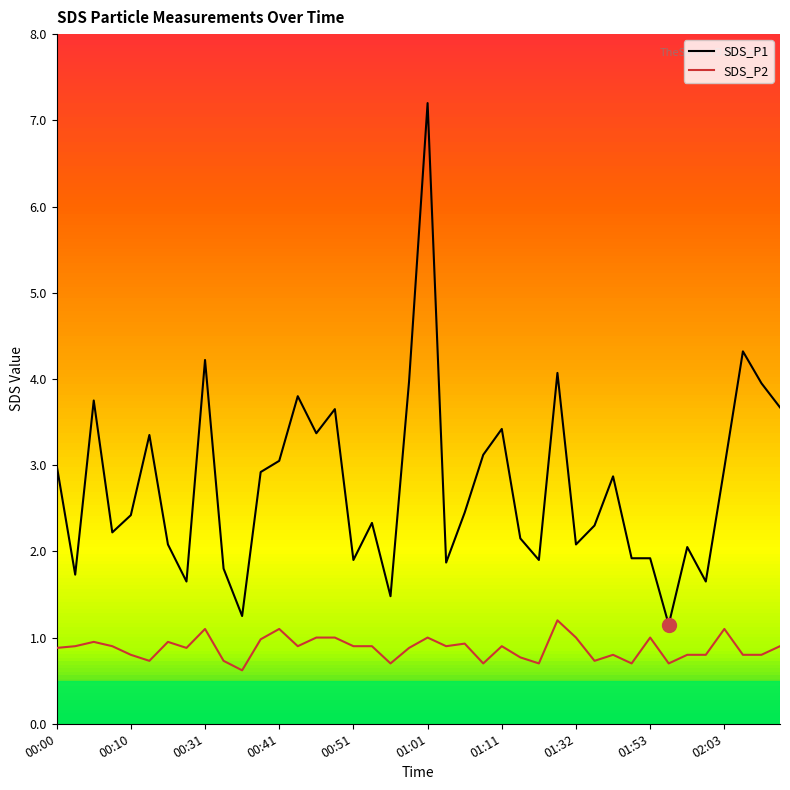

True or false: SDS_P1 and SDS_P2 intersect in this chart.

False